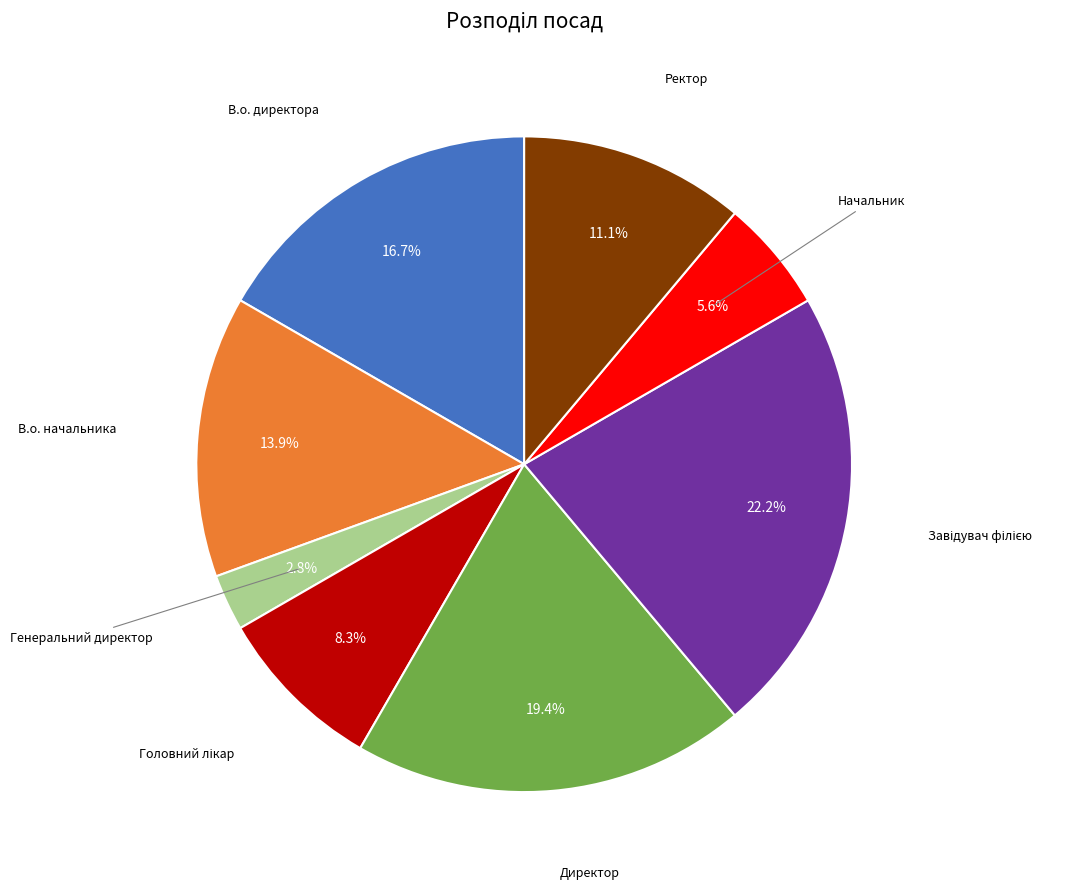

Is there any slice that represents more than half of the pie?

No